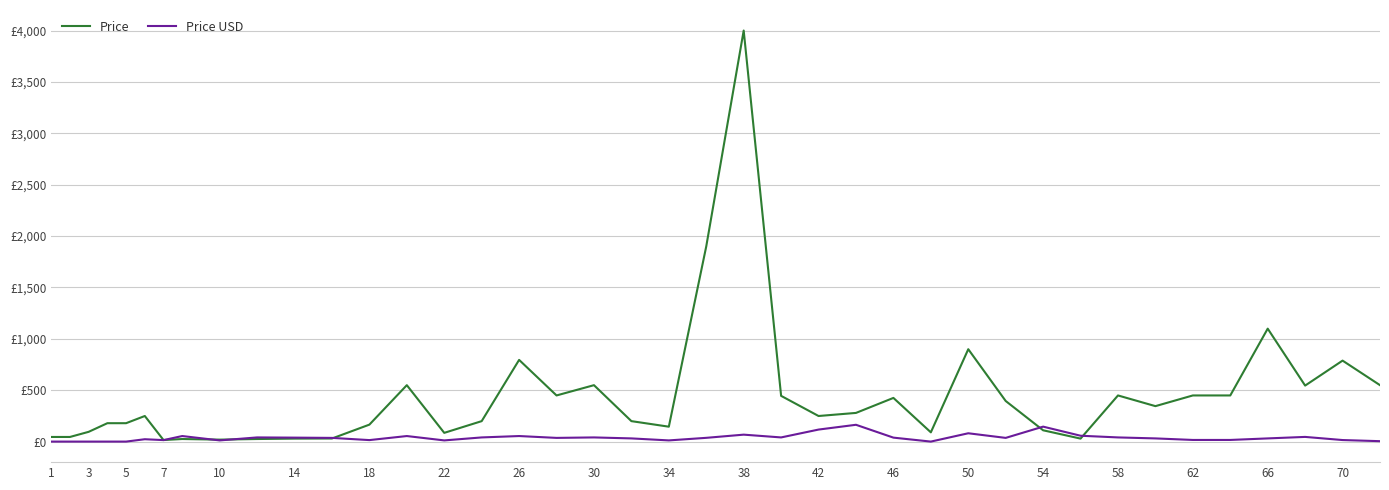

Which series has the largest range (max minus min)?

Price